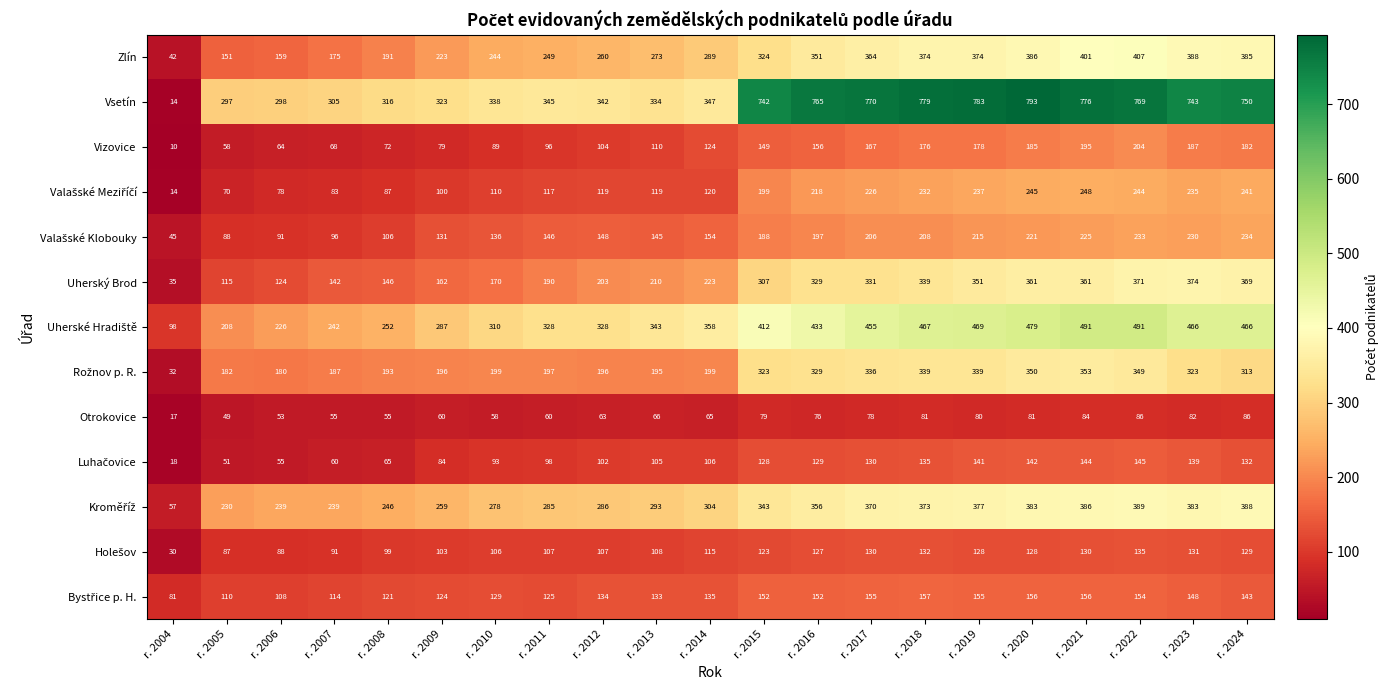

True or false: Uherský Brod has a value of 577 at r. 2016.

False